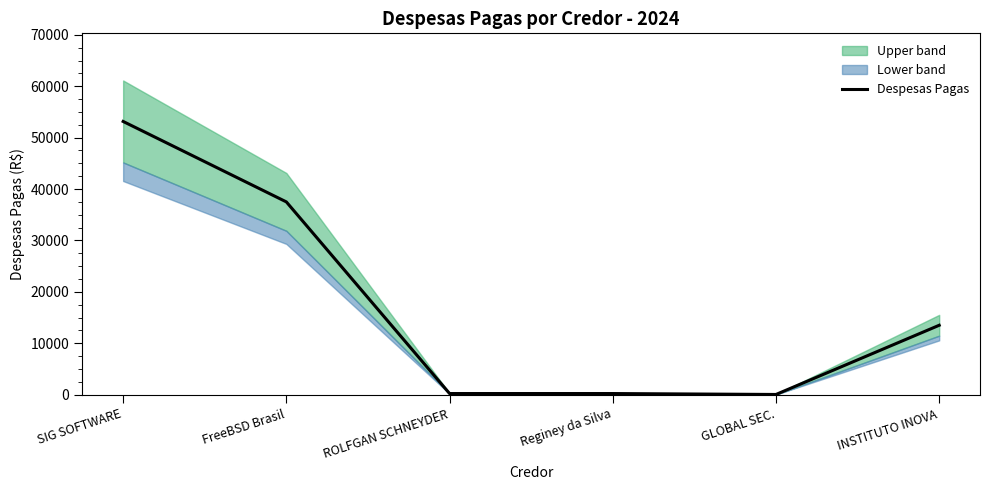

What is the average value?

17438.6